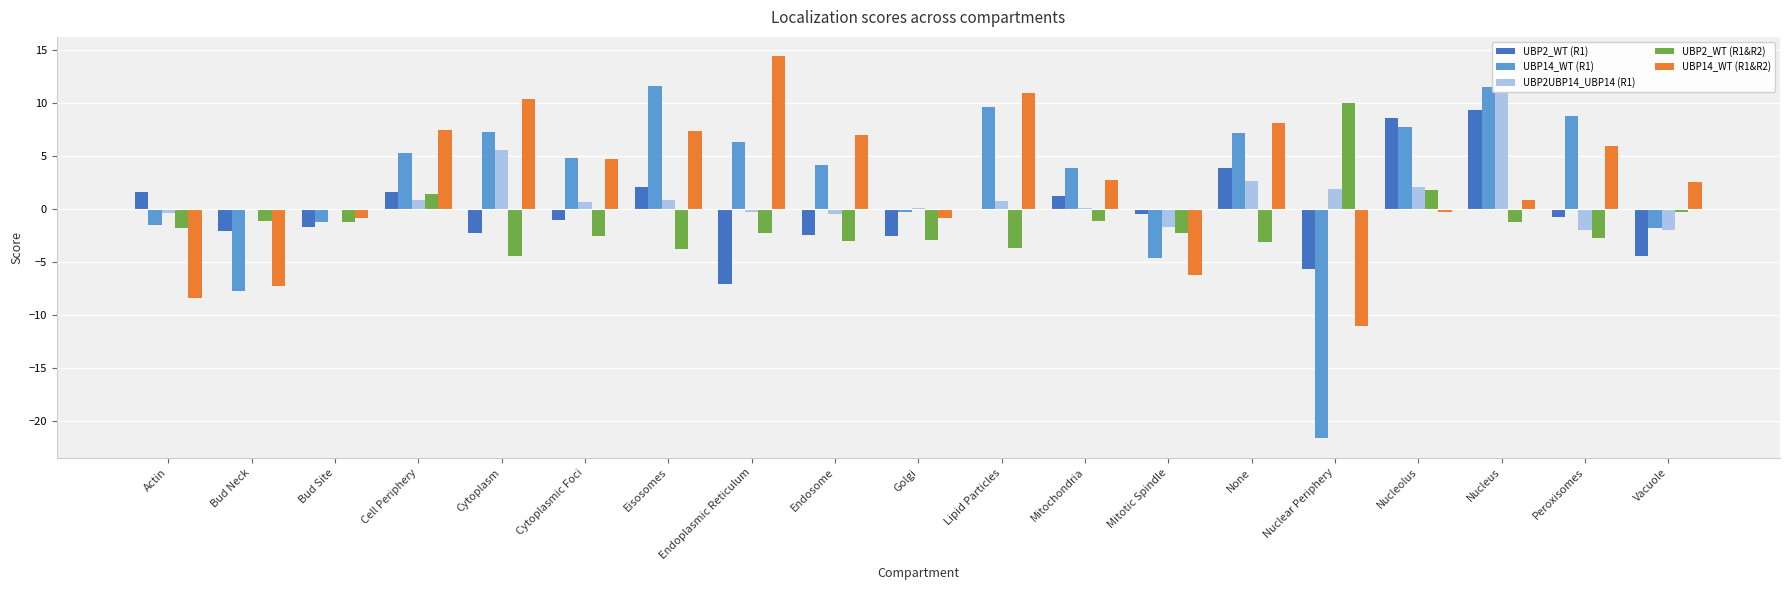

The UBP14_WT (R1&R2) series shows 4.7 at Cytoplasmic Foci. True or false?

True